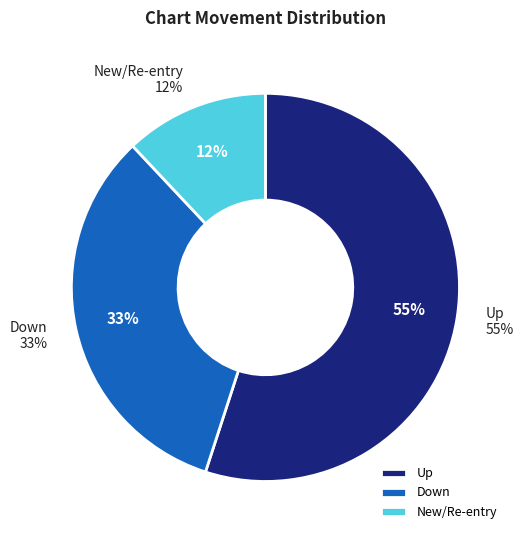

How many slices are in this pie chart?

3